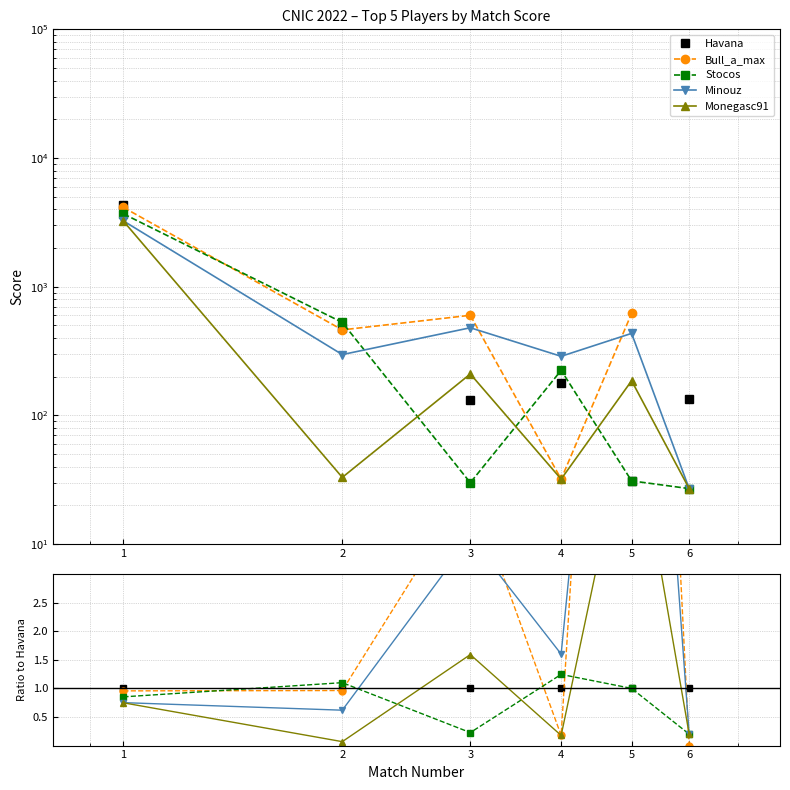

Rank the series at 1 from lowest to highest value.

Monegasc91, Minouz, Stocos, Bull_a_max, Havana